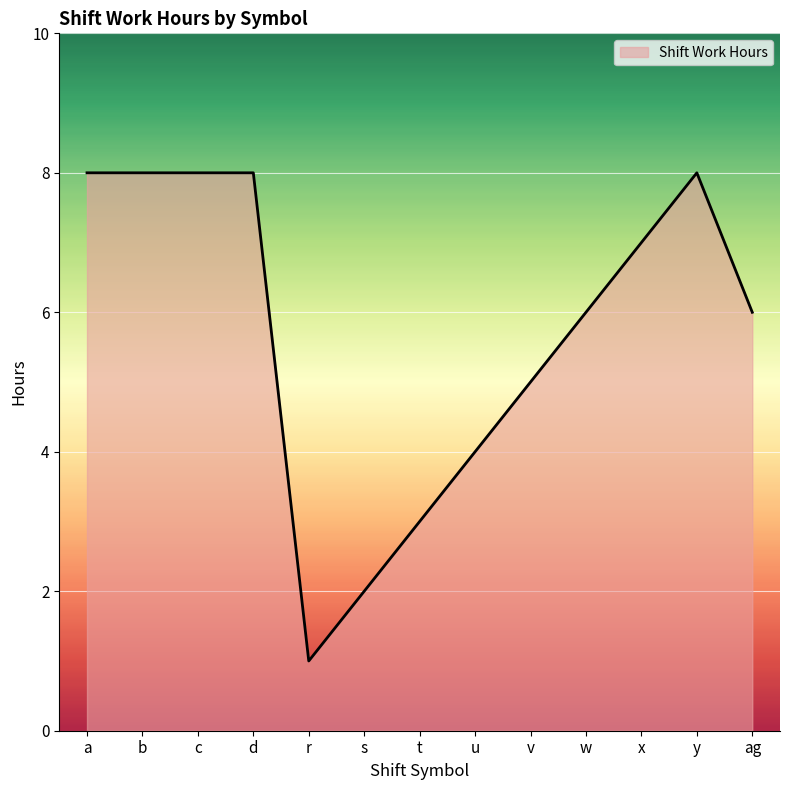

What is the maximum value shown in the chart?

8